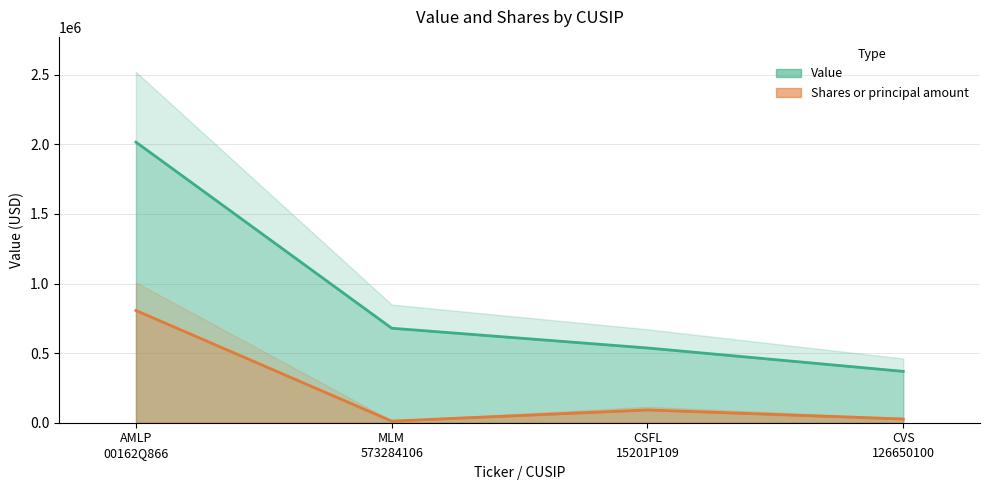

The Value series shows 679000.0 at MLM 573284106. True or false?

True